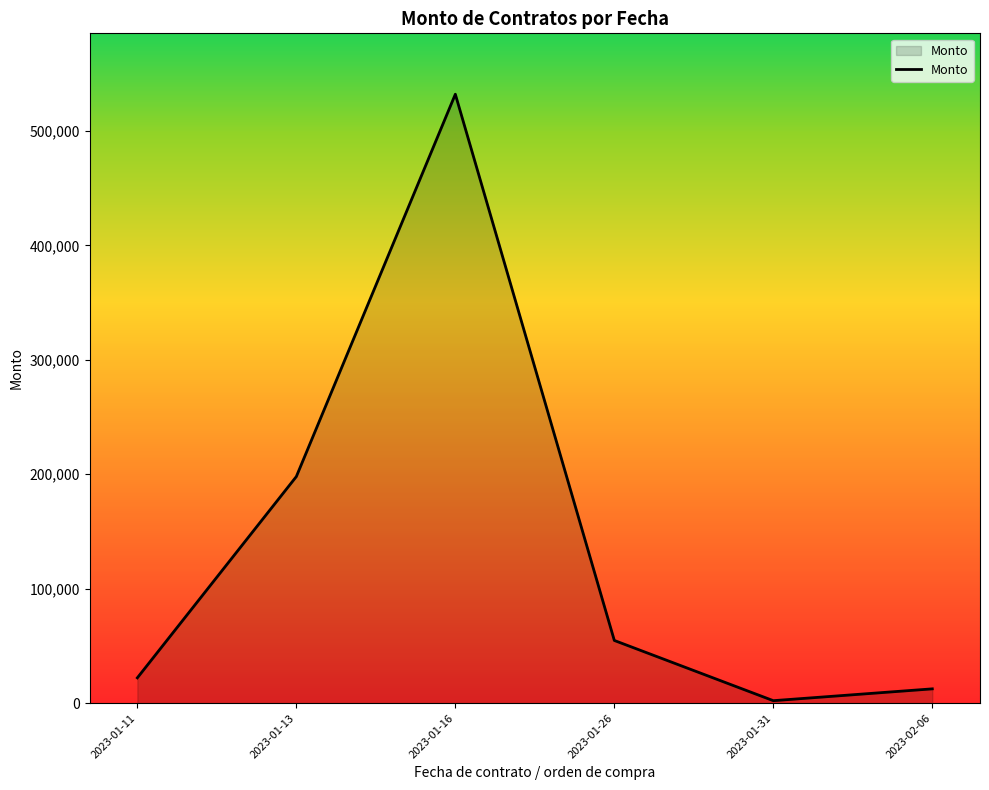

List the labels in order of value, largest first.

2023-01-16, 2023-01-13, 2023-01-26, 2023-01-11, 2023-02-06, 2023-01-31